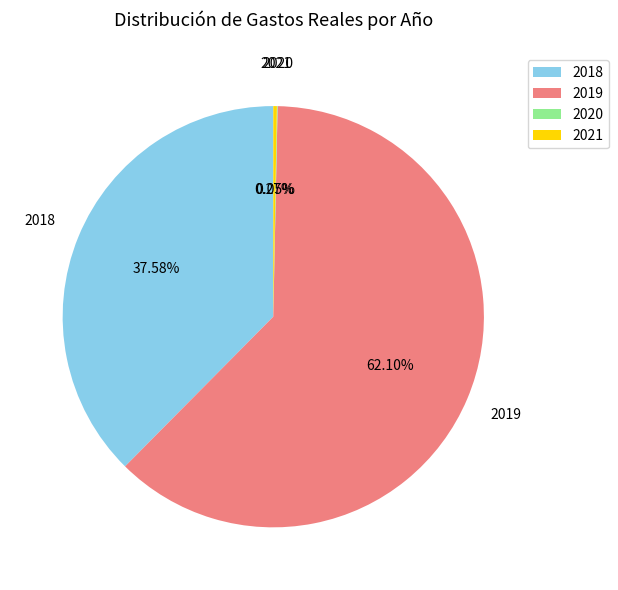

What is the majority slice?

2019